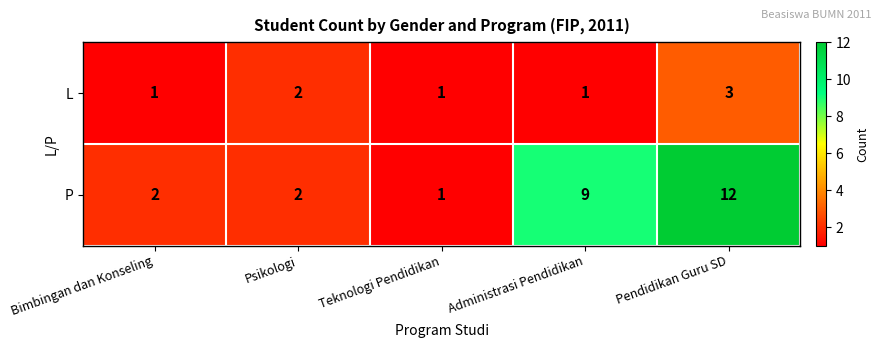

True or false: P has a value of 2 at Psikologi.

True